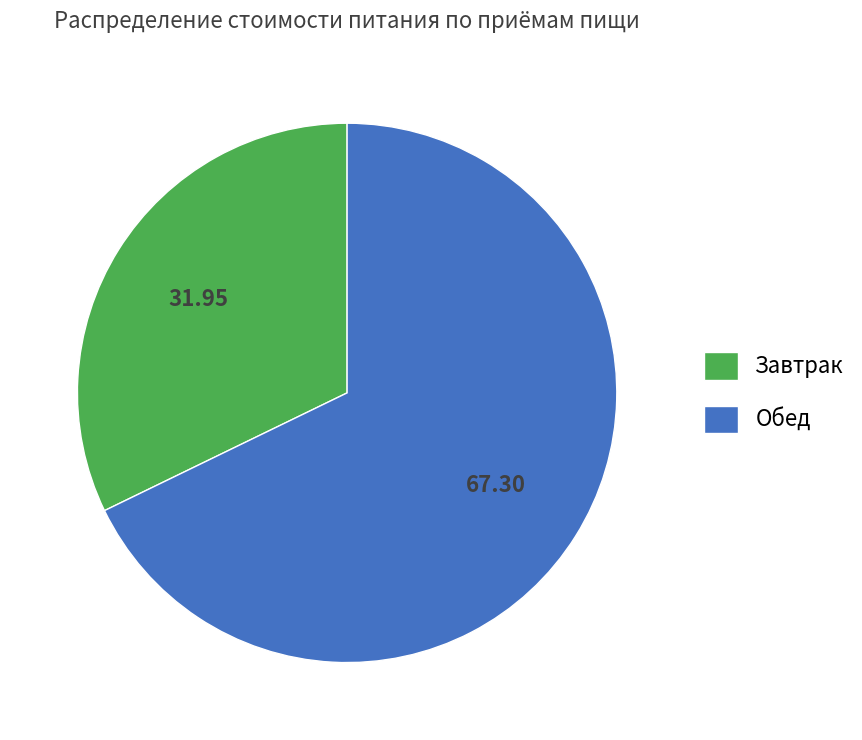

Is the sum of Обед and Завтрак greater than half?

Yes